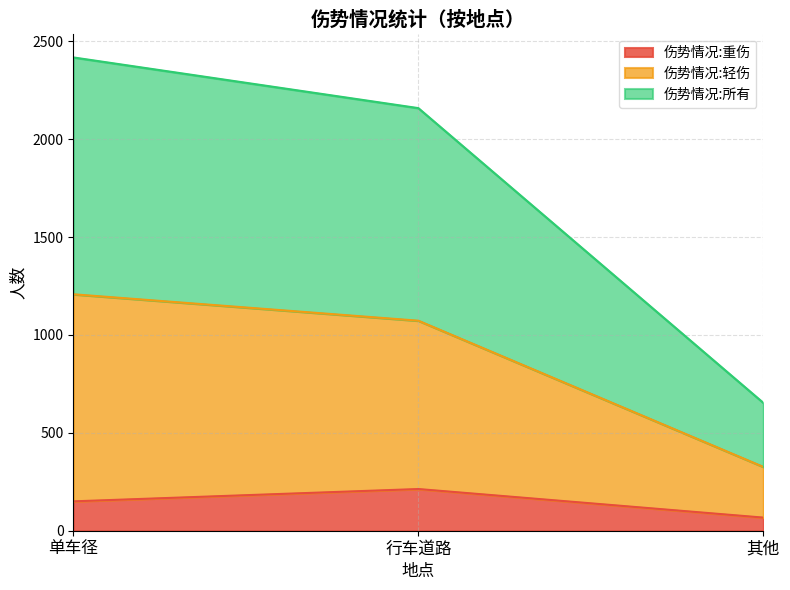

Reading right to left, list all the values displayed in this chart.

伤势情况:重伤: 其他=67	行车道路=213	单车径=150
伤势情况:轻伤: 其他=326	行车道路=1073	单车径=1208
伤势情况:所有: 其他=653	行车道路=2159	单车径=2418